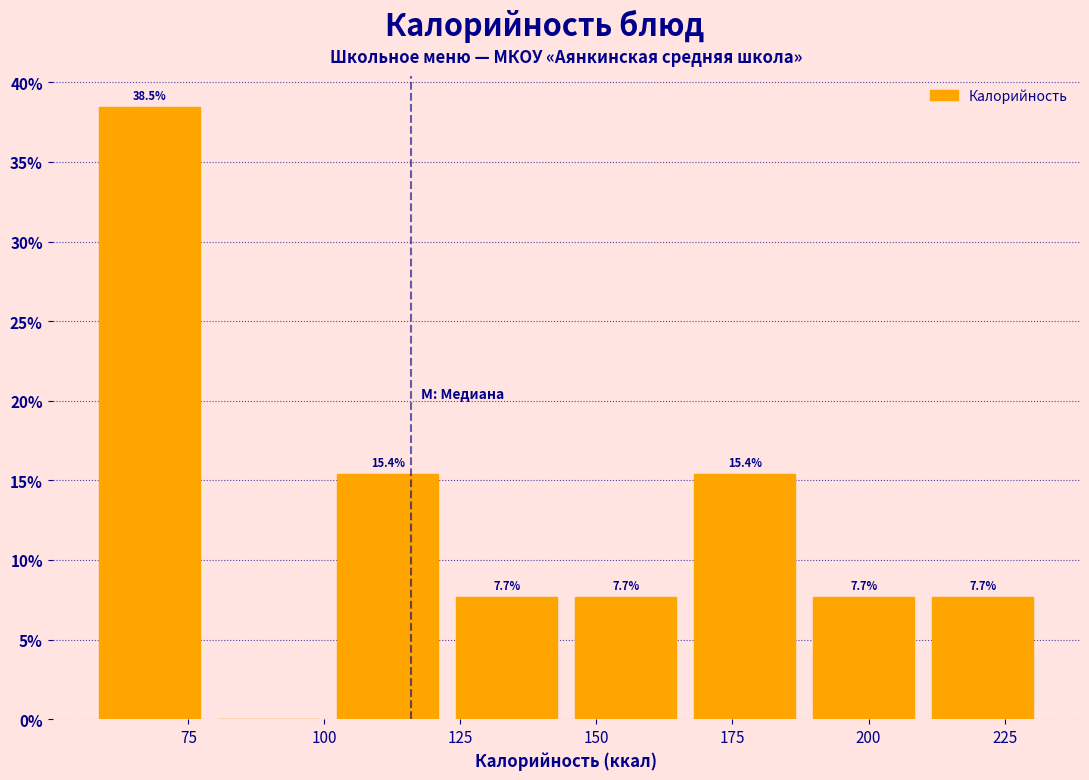

Over which range of the x-axis is the bar tallest?

55 to 80